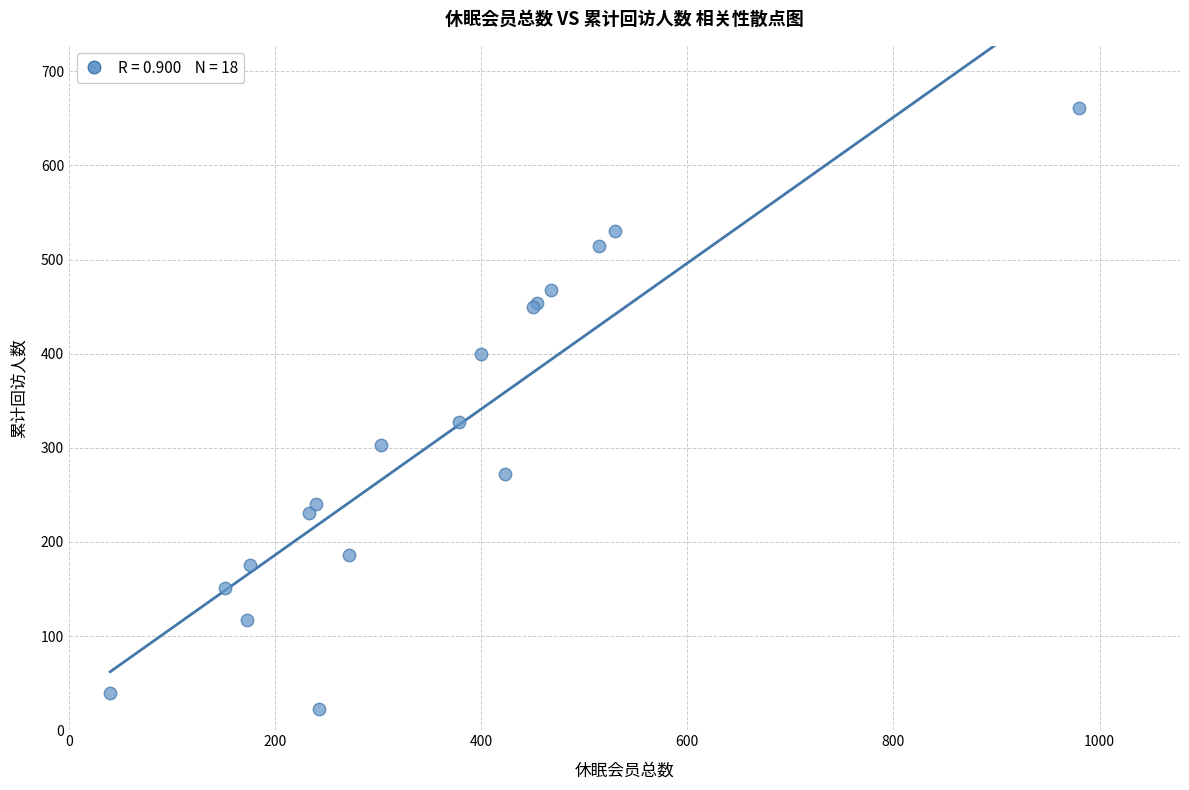

What Y value in the scatter plot is closest to 342?

328